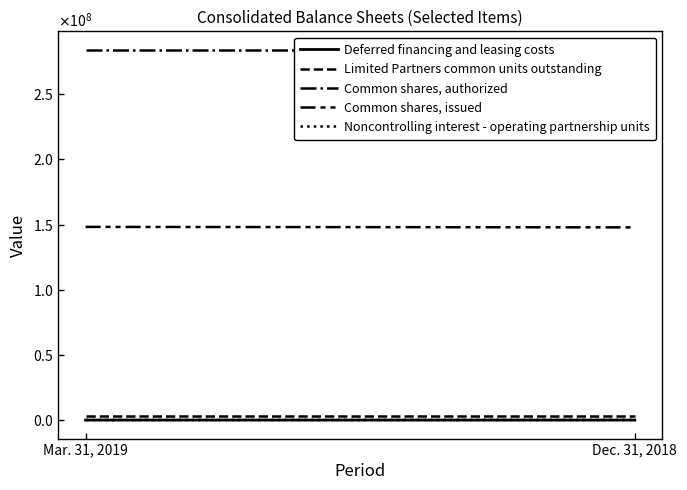

List the labels in order of Limited Partners common units outstanding value, largest first.

Mar. 31, 2019, Dec. 31, 2018